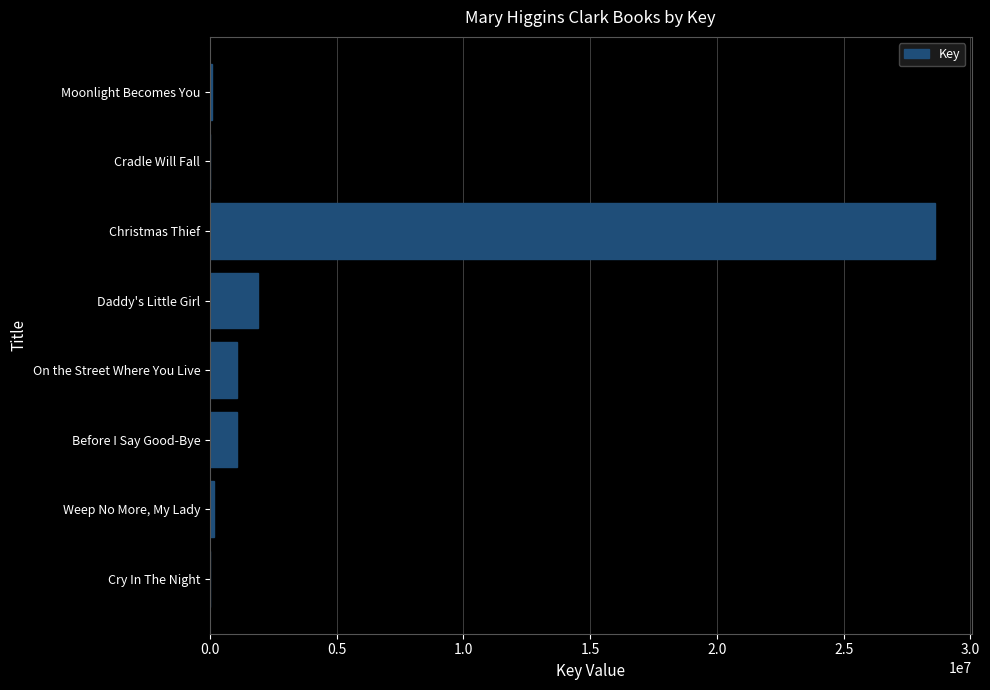

At which category does the chart reach its peak across all series?

Christmas Thief